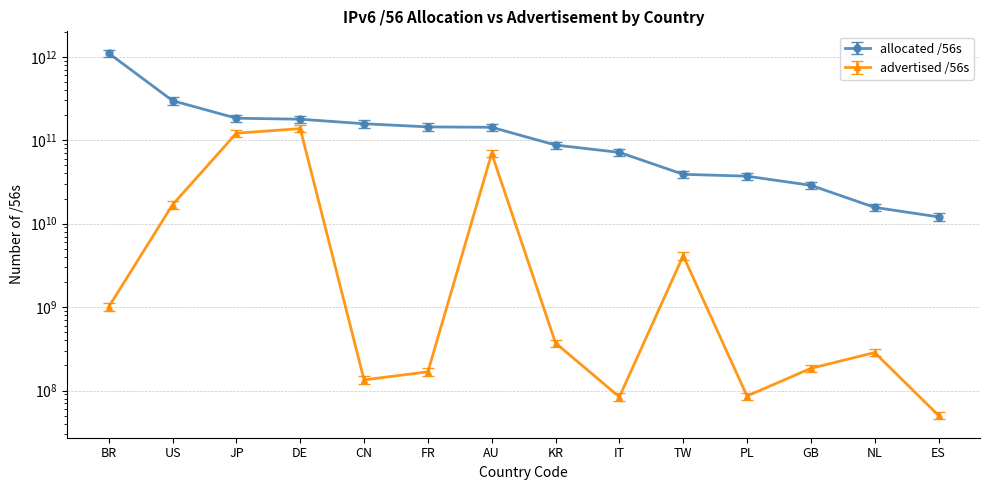

What is the average value of the advertised /56s series?

25149004489